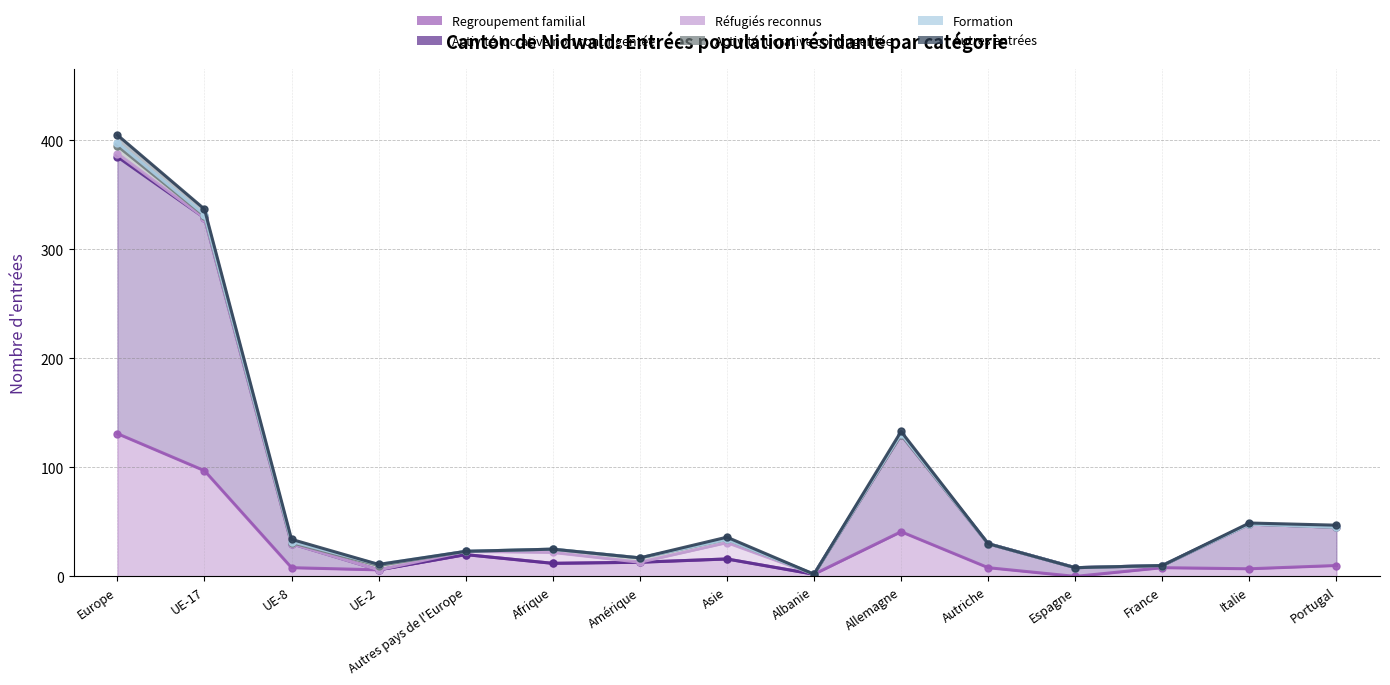

What position from the left is France?

13